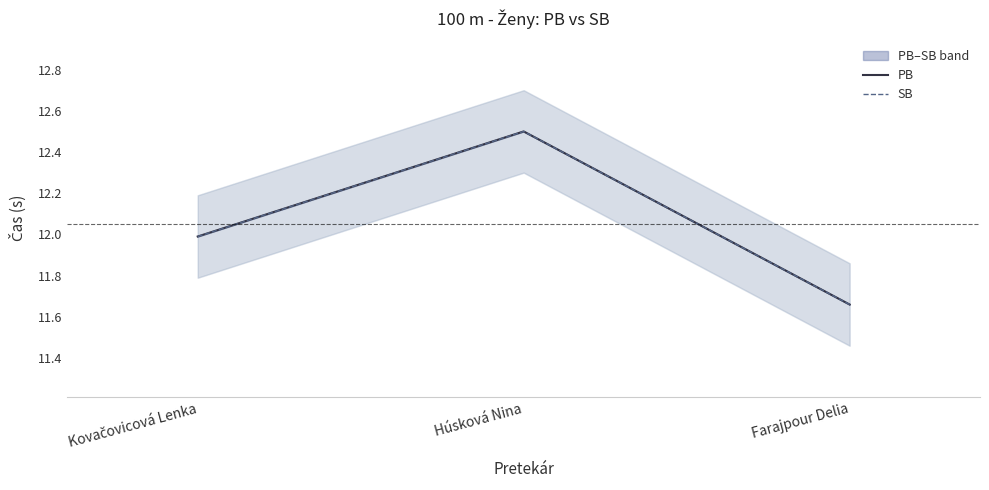

Which series has the largest range (max minus min)?

PB